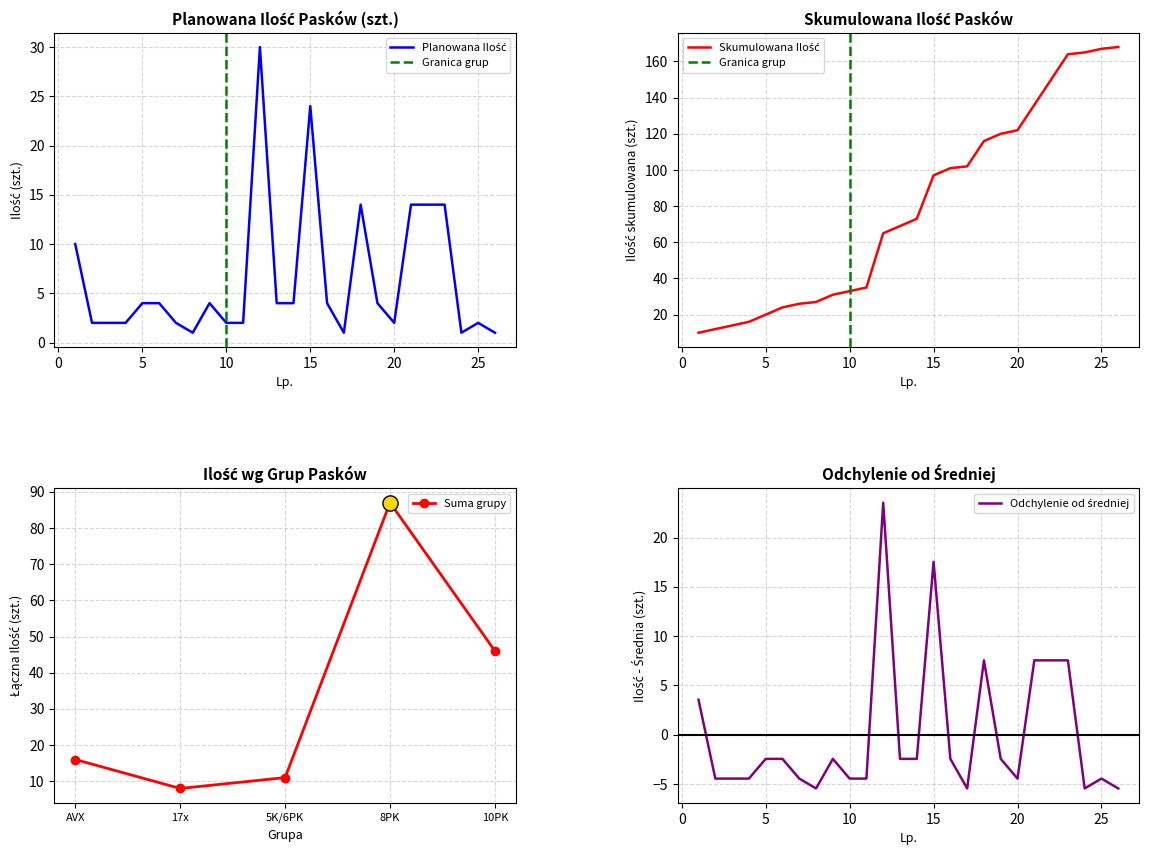

Where is Suma grupy nearest to the value 47?

10PK